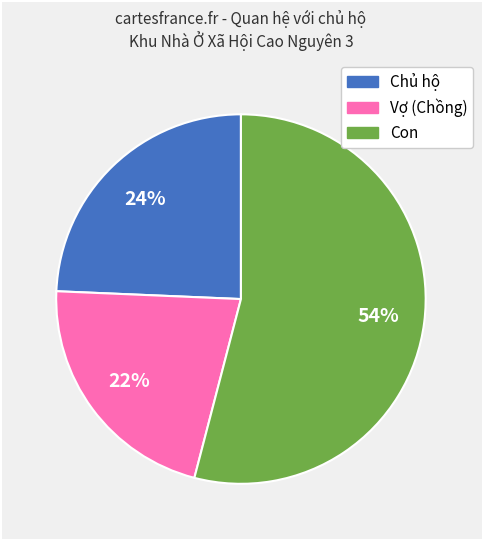

Is it true that Chủ hộ is 24% of the pie?

True